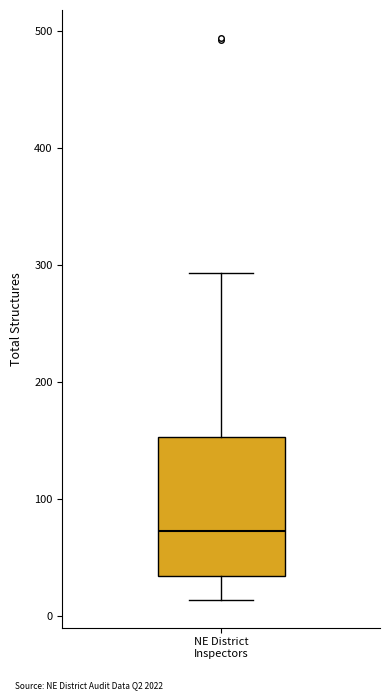

Where does the median line of the box for NE District Inspectors sit on the y-axis? The values are not printed on the chart, so give them approximately, as read against the axis.

70